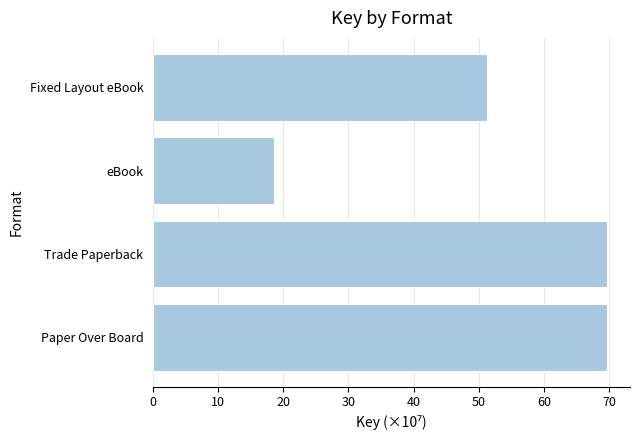

What is the average value?

52.3